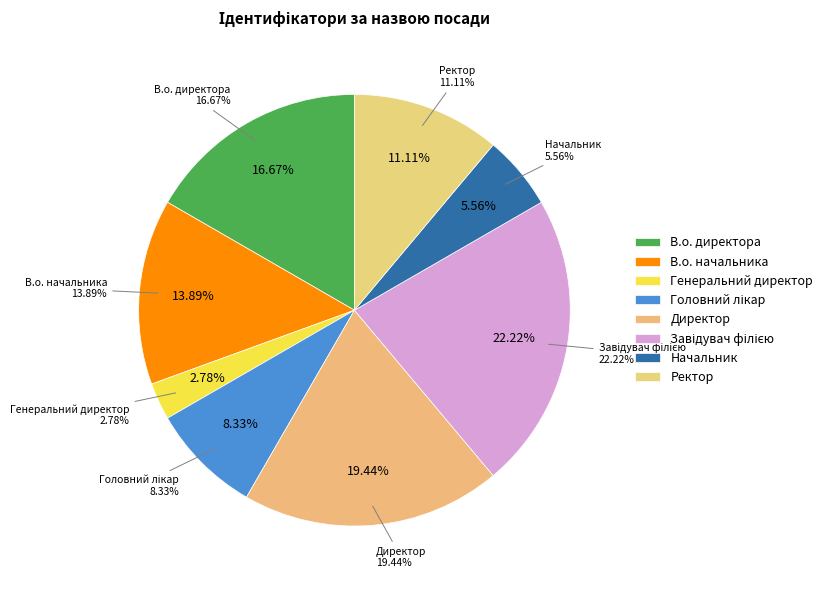

To the nearest percent, what portion does Головний лікар represent?

8%